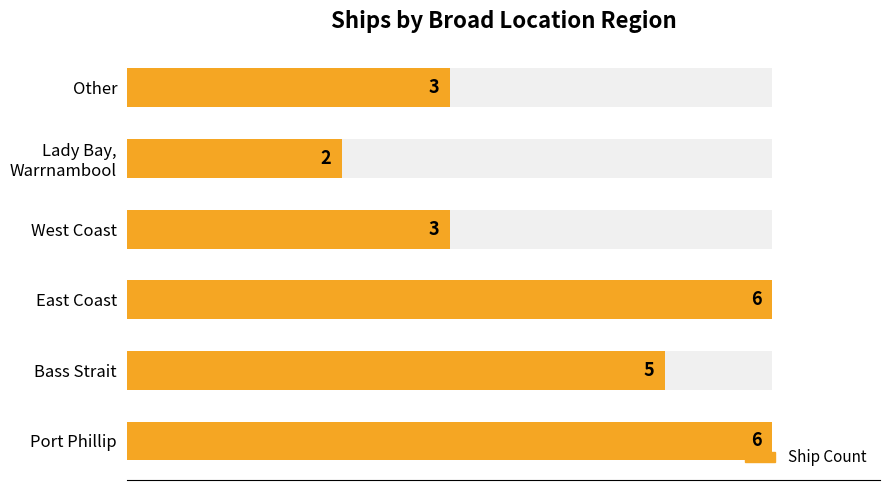

How many data points are less than 5?

3